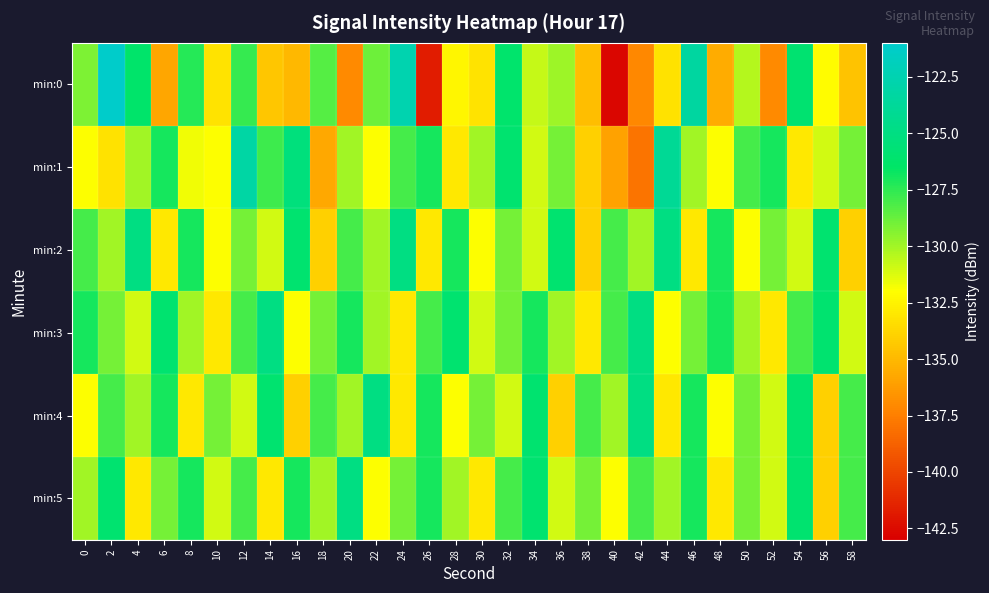

What is the greatest value displayed?

-121.1